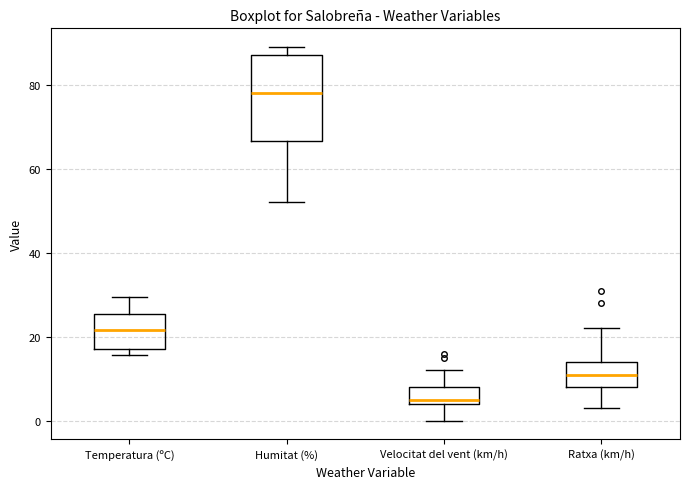

Reading left to right, transcribe this box plot: for each box, give where its median line is, the range the box spans, and where its two whiskers end, as read against the y-axis. The values are not printed on the chart, so give them approximately, as read against the axis.

Temperatura (ºC): median 22, box 18 to 26, whiskers 16 to 30
Humitat (%): median 78, box 66 to 88, whiskers 52 to 90
Velocitat del vent (km/h): median 6, box 4 to 8, whiskers 0 to 12
Ratxa (km/h): median 12, box 8 to 14, whiskers 4 to 22